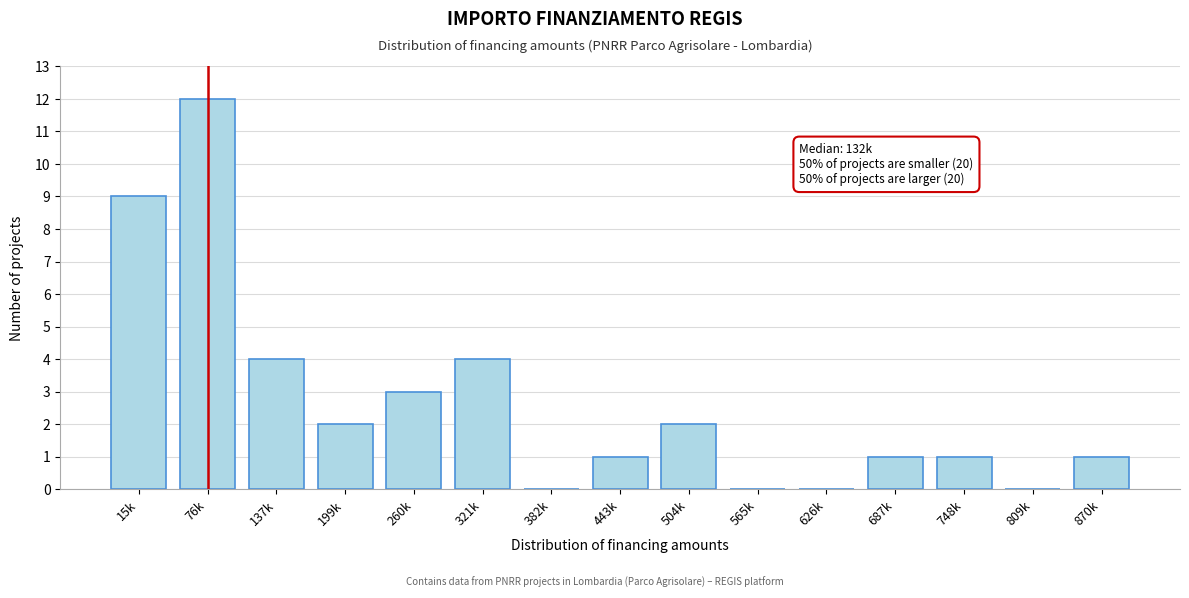

Reading right to left, list all the values displayed in this chart.

870k=1	809k=0	748k=1	687k=1	626k=0	565k=0	504k=2	443k=1	382k=0	321k=4	260k=3	199k=2	137k=4	76k=12	15k=9